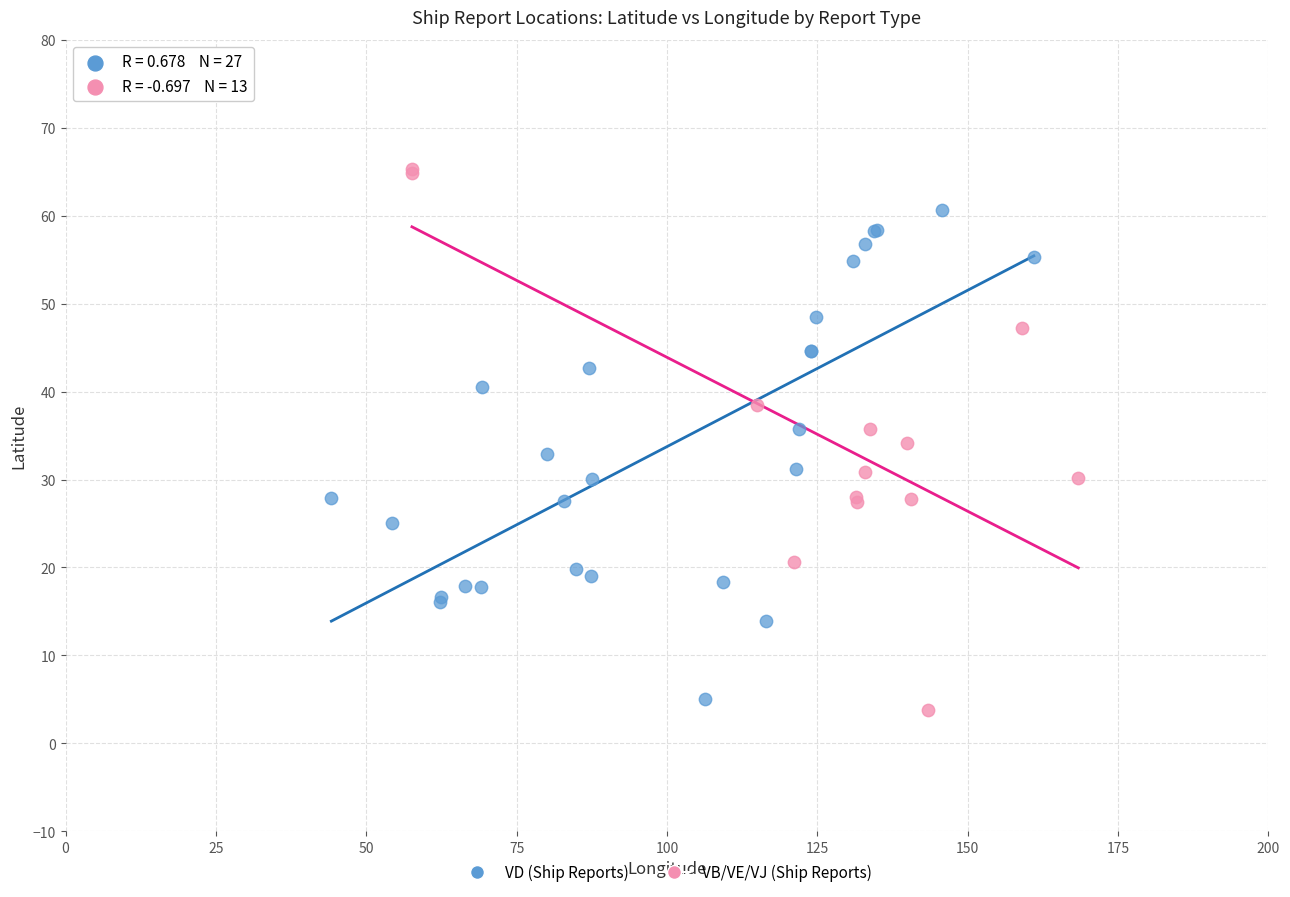

Which series has the widest spread of Y values?

VB/VE/VJ (Ship Reports)